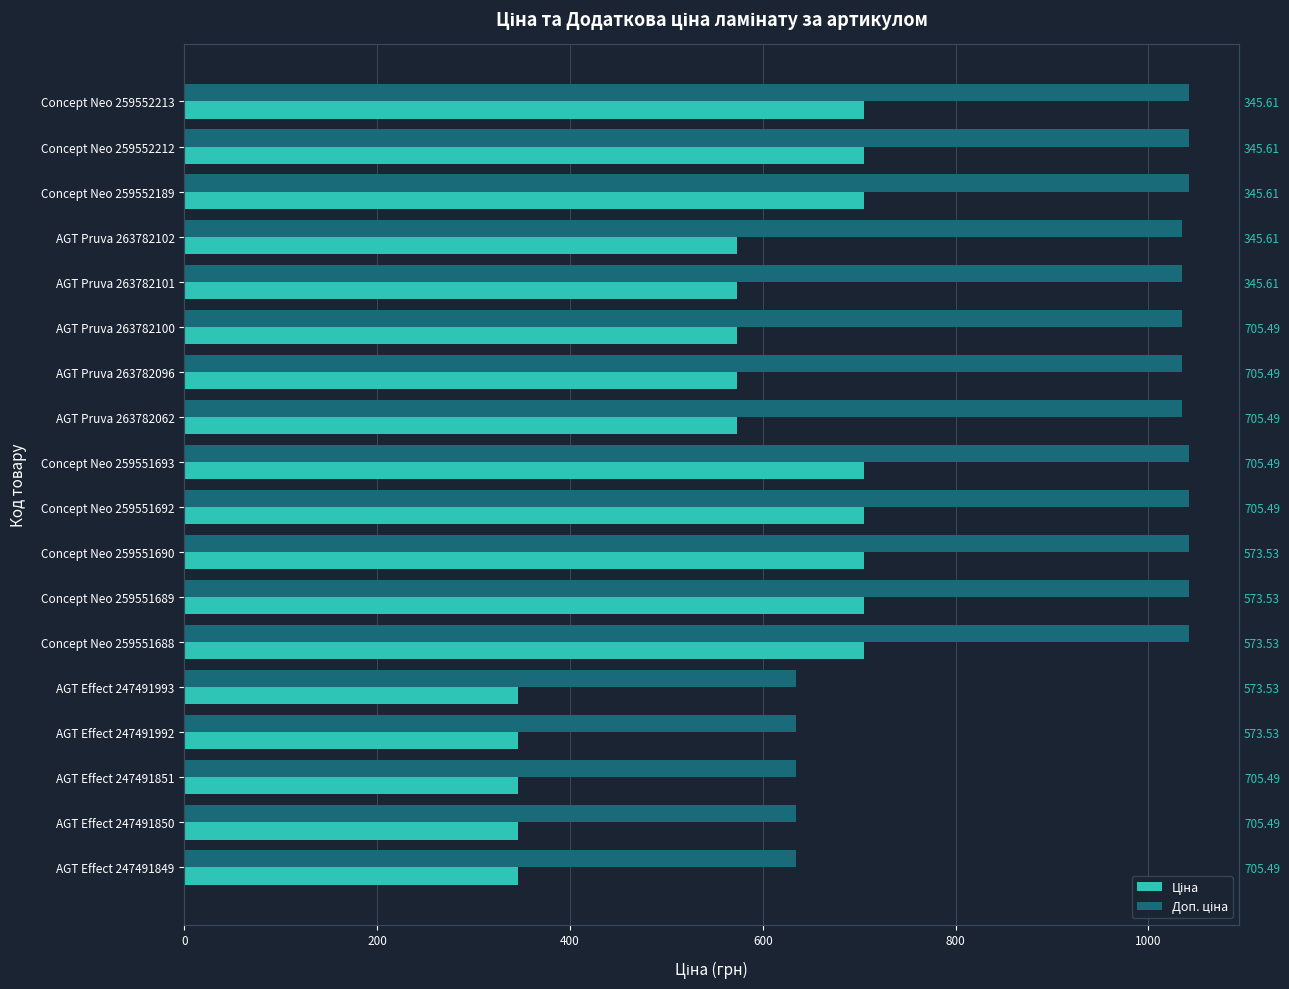

How many distinct data groups are displayed?

2